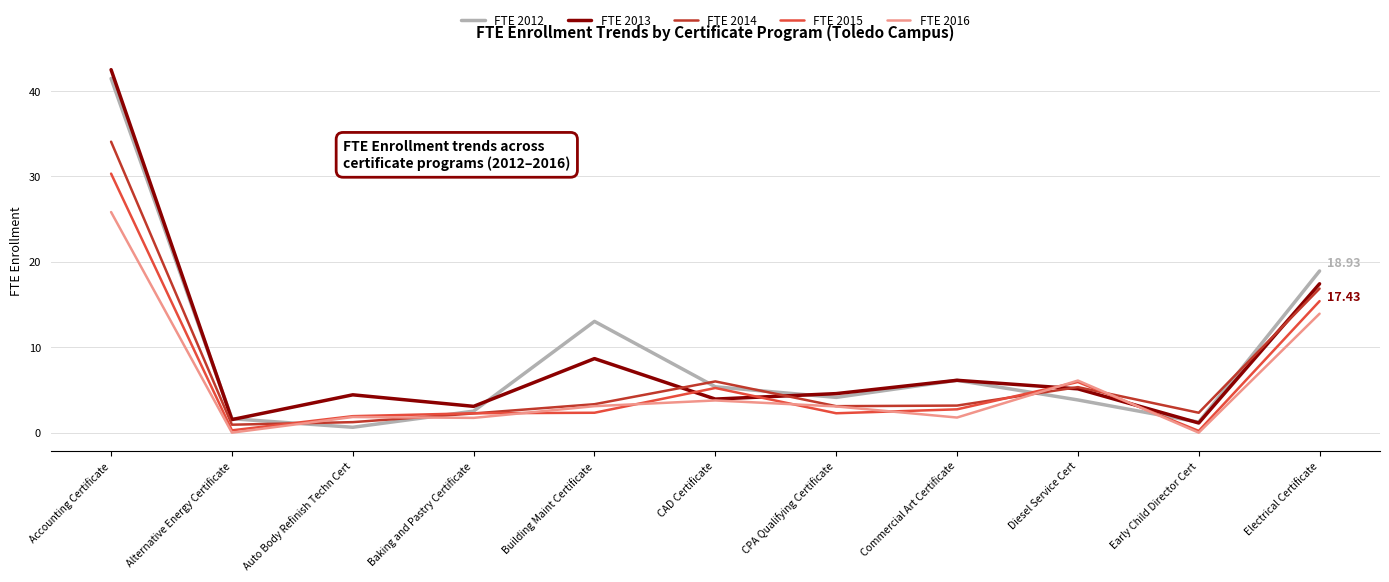

Which category has the highest value in the FTE 2016 series?

Accounting Certificate